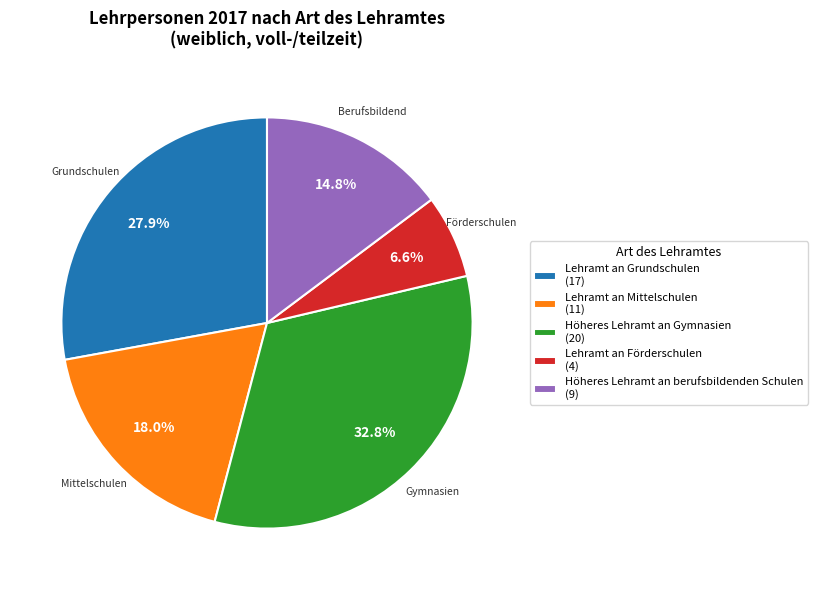

What portion of the pie excludes Höheres Lehramt an Gymnasien?

67.2%